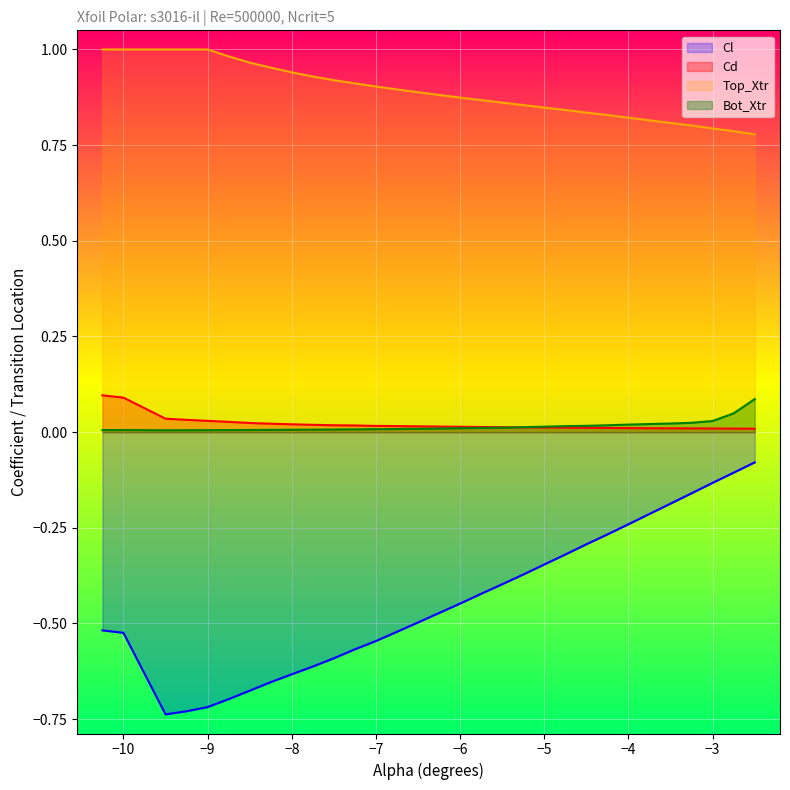

Which series has the largest total across all categories?

Top_Xtr